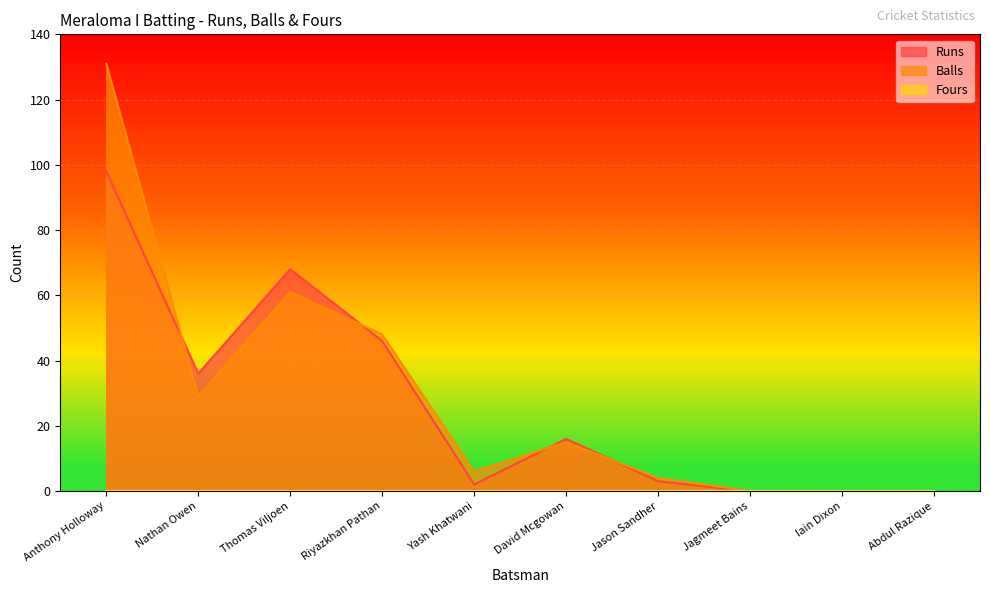

Reading right to left, transcribe all the data shown in this chart.

Runs: Abdul Razique=0	Iain Dixon=0	Jagmeet Bains=0	Jason Sandher=3	David Mcgowan=16	Yash Khatwani=2	Riyazkhan Pathan=46	Thomas Viljoen=68	Nathan Owen=36	Anthony Holloway=98
Balls: Abdul Razique=0	Iain Dixon=0	Jagmeet Bains=0	Jason Sandher=4	David Mcgowan=15	Yash Khatwani=6	Riyazkhan Pathan=48	Thomas Viljoen=61	Nathan Owen=29	Anthony Holloway=131